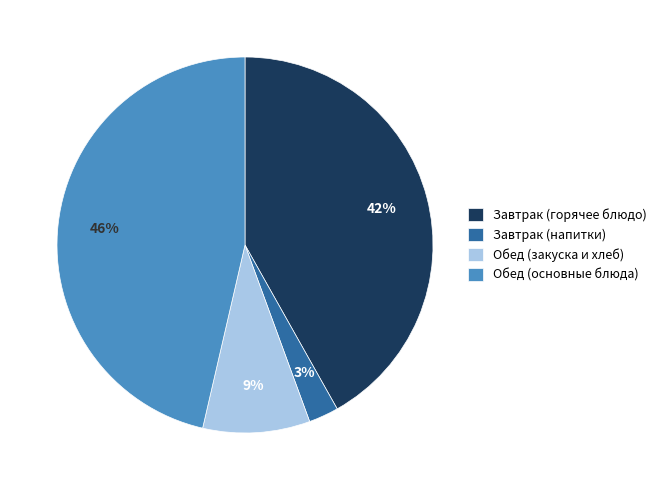

Is there a majority slice in this chart?

No